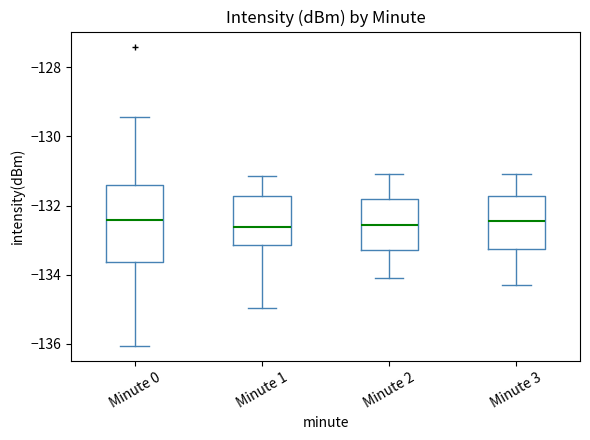

Reading left to right, transcribe this box plot: for each box, give where its median line is, the range the box spans, and where its two whiskers end, as read against the y-axis. The values are not printed on the chart, so give them approximately, as read against the axis.

Minute 0: median -132.4, box -133.6 to -131.4, whiskers -136.0 to -129.4
Minute 1: median -132.6, box -133.2 to -131.8, whiskers -135.0 to -131.2
Minute 2: median -132.6, box -133.2 to -131.8, whiskers -134.0 to -131.0
Minute 3: median -132.4, box -133.2 to -131.8, whiskers -134.2 to -131.0